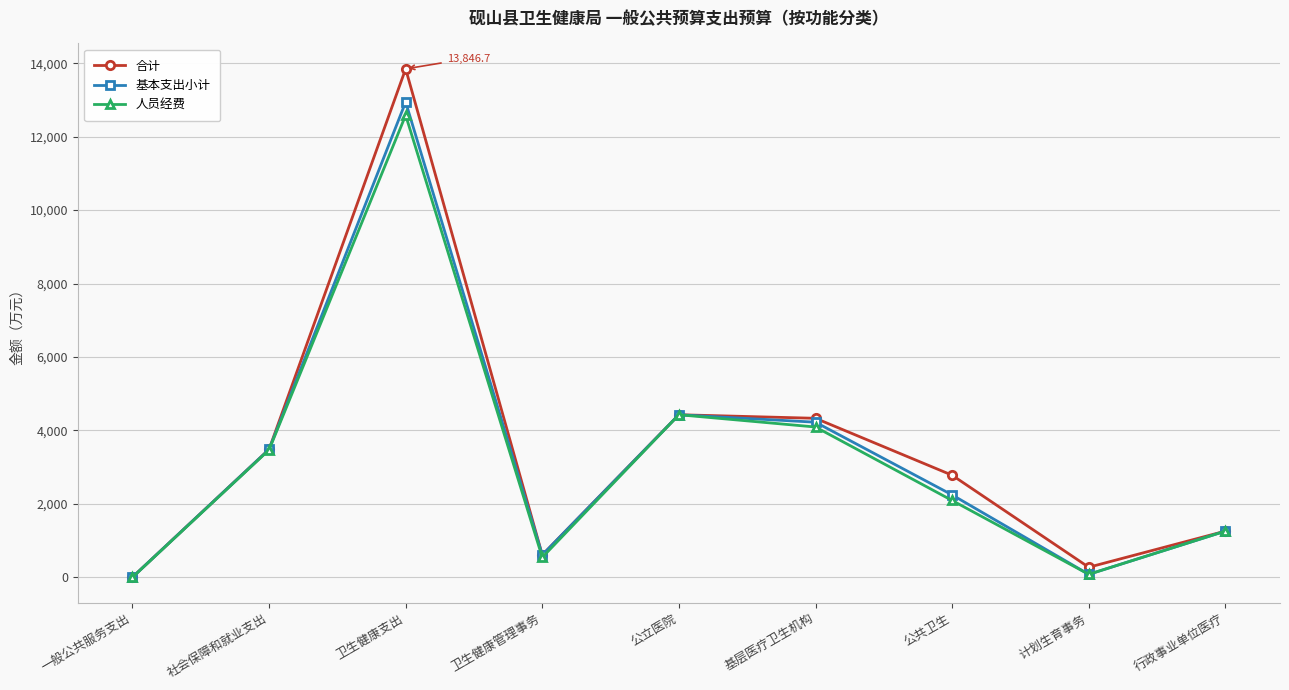

Is it true that 合计 equals 3909.9 at 公共卫生?

False